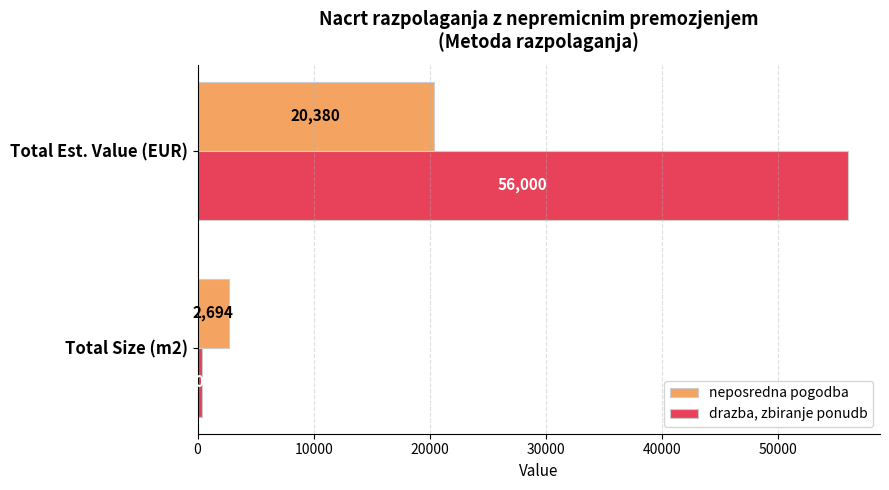

List the labels in order of neposredna pogodba value, smallest first.

Total Size (m2), Total Est. Value (EUR)